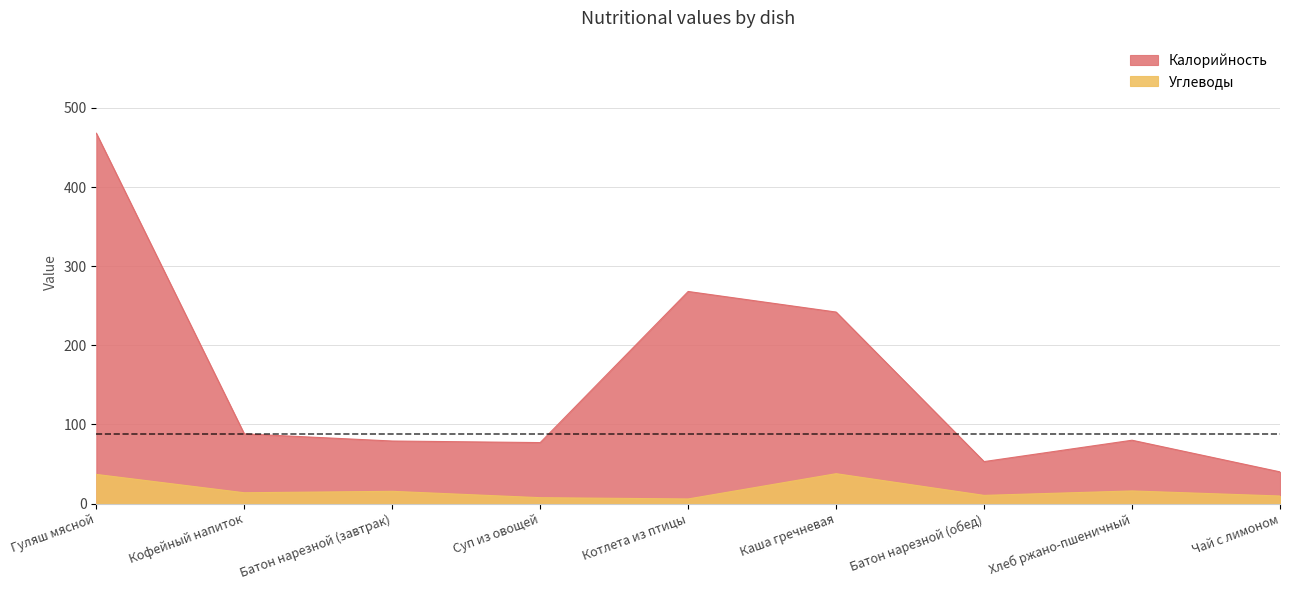

Rank the series by their maximum value, from highest to lowest.

Калорийность, Углеводы